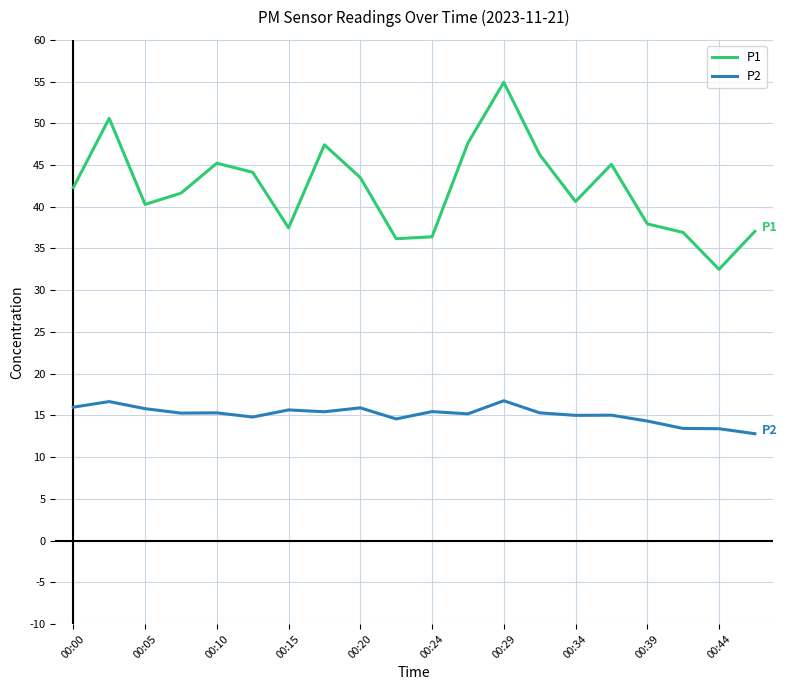

List the series in order of their overall mean, highest first.

P1, P2